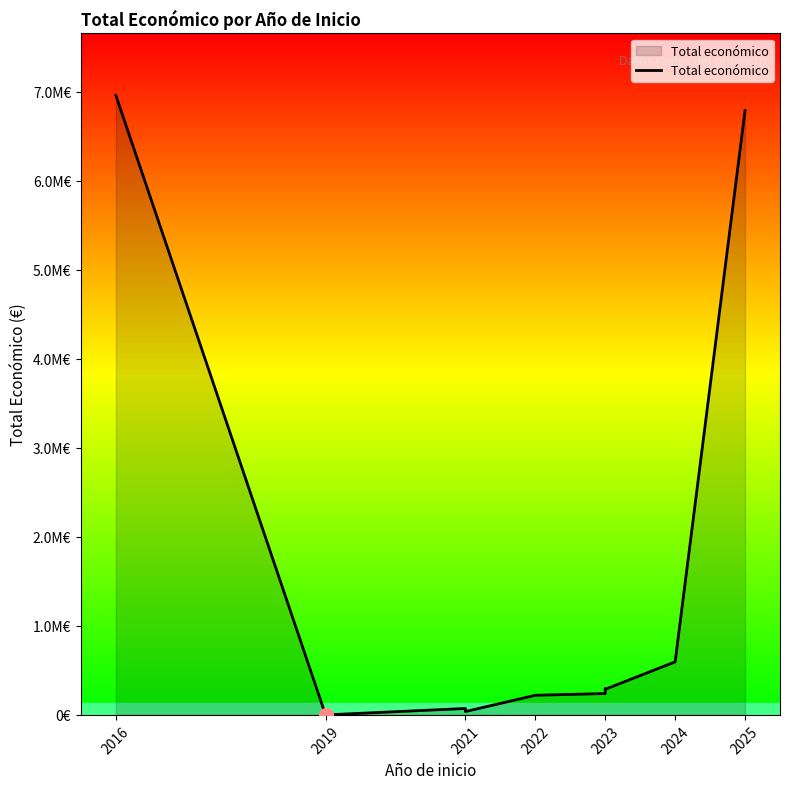

True or false: the data shows 72165 at 2021.

True